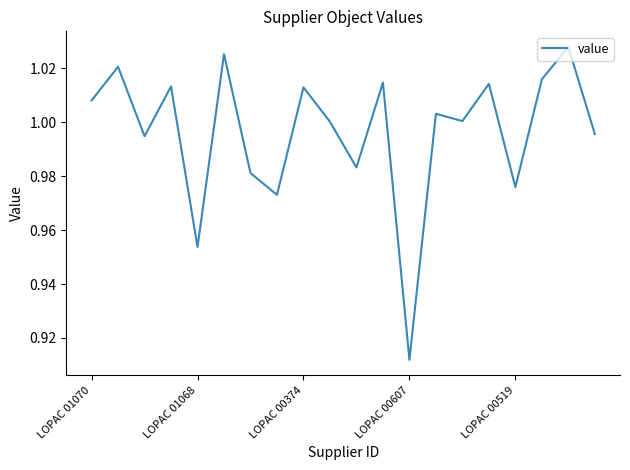

At which label is the value closest to 0?

LOPAC 00607